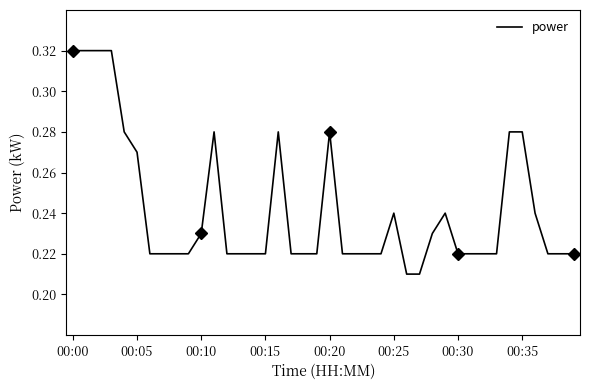

The value at 36 is 0.4. True or false?

False